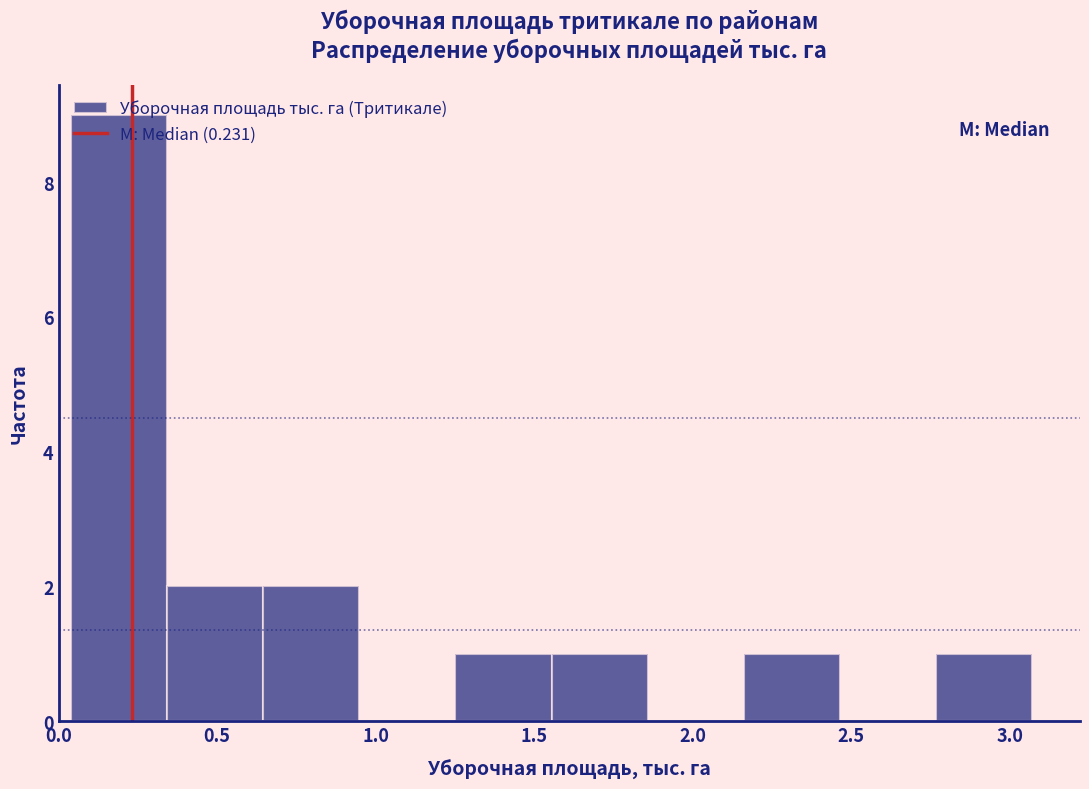

Reading left to right, list every bar in this chart as the range it spans on the x-axis followed by its height. Neither the bar edges nor the heights are printed on the chart, so give them approximately, as read against the axes.

0.05 to 0.35: 9
0.35 to 0.65: 2
0.65 to 0.95: 2
0.95 to 1.25: 0
1.25 to 1.55: 1
1.55 to 1.85: 1
1.85 to 2.15: 0
2.15 to 2.45: 1
2.45 to 2.75: 0
2.75 to 3.05: 1